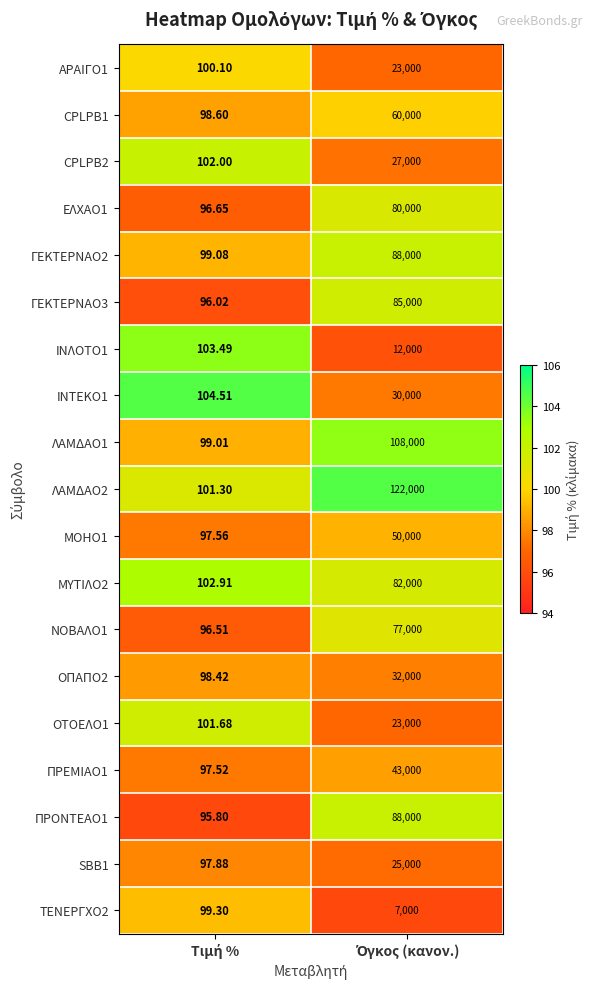

Reading left to right, transcribe all the data shown in this chart.

ΑΡΑΙΓΟ1: Τιμή %=100.1	Όγκος (κανον.)=23000.0
CPLPB1: Τιμή %=98.6	Όγκος (κανον.)=60000.0
CPLPB2: Τιμή %=102.0	Όγκος (κανον.)=27000.0
ΕΛΧΑΟ1: Τιμή %=96.7	Όγκος (κανον.)=80000.0
ΓΕΚΤΕΡΝΑΟ2: Τιμή %=99.1	Όγκος (κανον.)=88000.0
ΓΕΚΤΕΡΝΑΟ3: Τιμή %=96.0	Όγκος (κανον.)=85000.0
ΙΝΛΟΤΟ1: Τιμή %=103.5	Όγκος (κανον.)=12000.0
ΙΝΤΕΚΟ1: Τιμή %=104.5	Όγκος (κανον.)=30000.0
ΛΑΜΔΑΟ1: Τιμή %=99.0	Όγκος (κανον.)=108000.0
ΛΑΜΔΑΟ2: Τιμή %=101.3	Όγκος (κανον.)=122000.0
ΜΟΗΟ1: Τιμή %=97.6	Όγκος (κανον.)=50000.0
ΜΥΤΙΛΟ2: Τιμή %=102.9	Όγκος (κανον.)=82000.0
ΝΟΒΑΛΟ1: Τιμή %=96.5	Όγκος (κανον.)=77000.0
ΟΠΑΠΟ2: Τιμή %=98.4	Όγκος (κανον.)=32000.0
ΟΤΟΕΛΟ1: Τιμή %=101.7	Όγκος (κανον.)=23000.0
ΠΡΕΜΙΑΟ1: Τιμή %=97.5	Όγκος (κανον.)=43000.0
ΠΡΟΝΤΕΑΟ1: Τιμή %=95.8	Όγκος (κανον.)=88000.0
SBB1: Τιμή %=97.9	Όγκος (κανον.)=25000.0
ΤΕΝΕΡΓΧΟ2: Τιμή %=99.3	Όγκος (κανον.)=7000.0